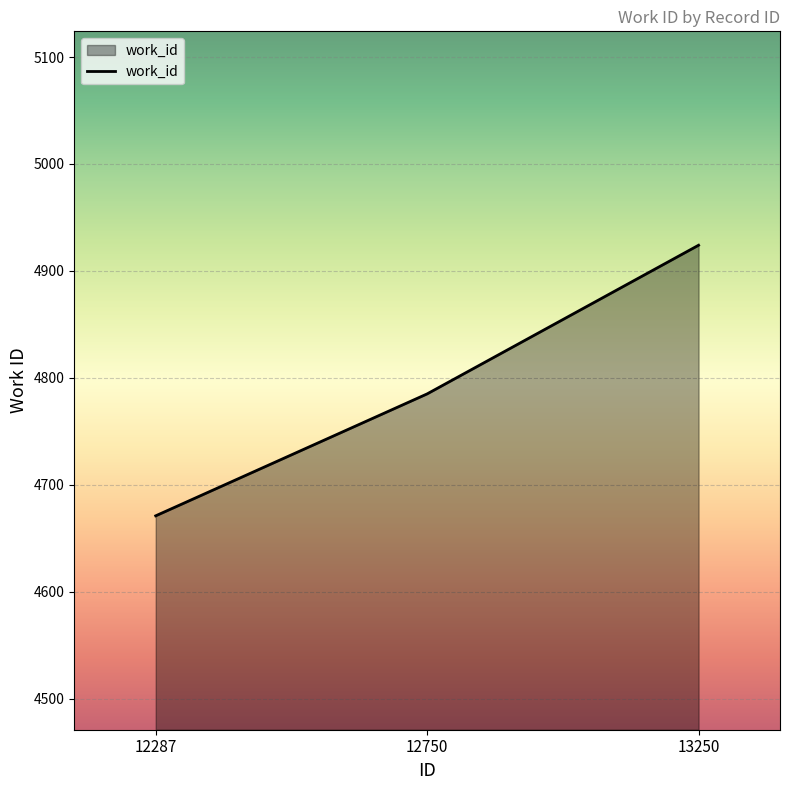

List the labels in order of value, largest first.

13250, 12750, 12287